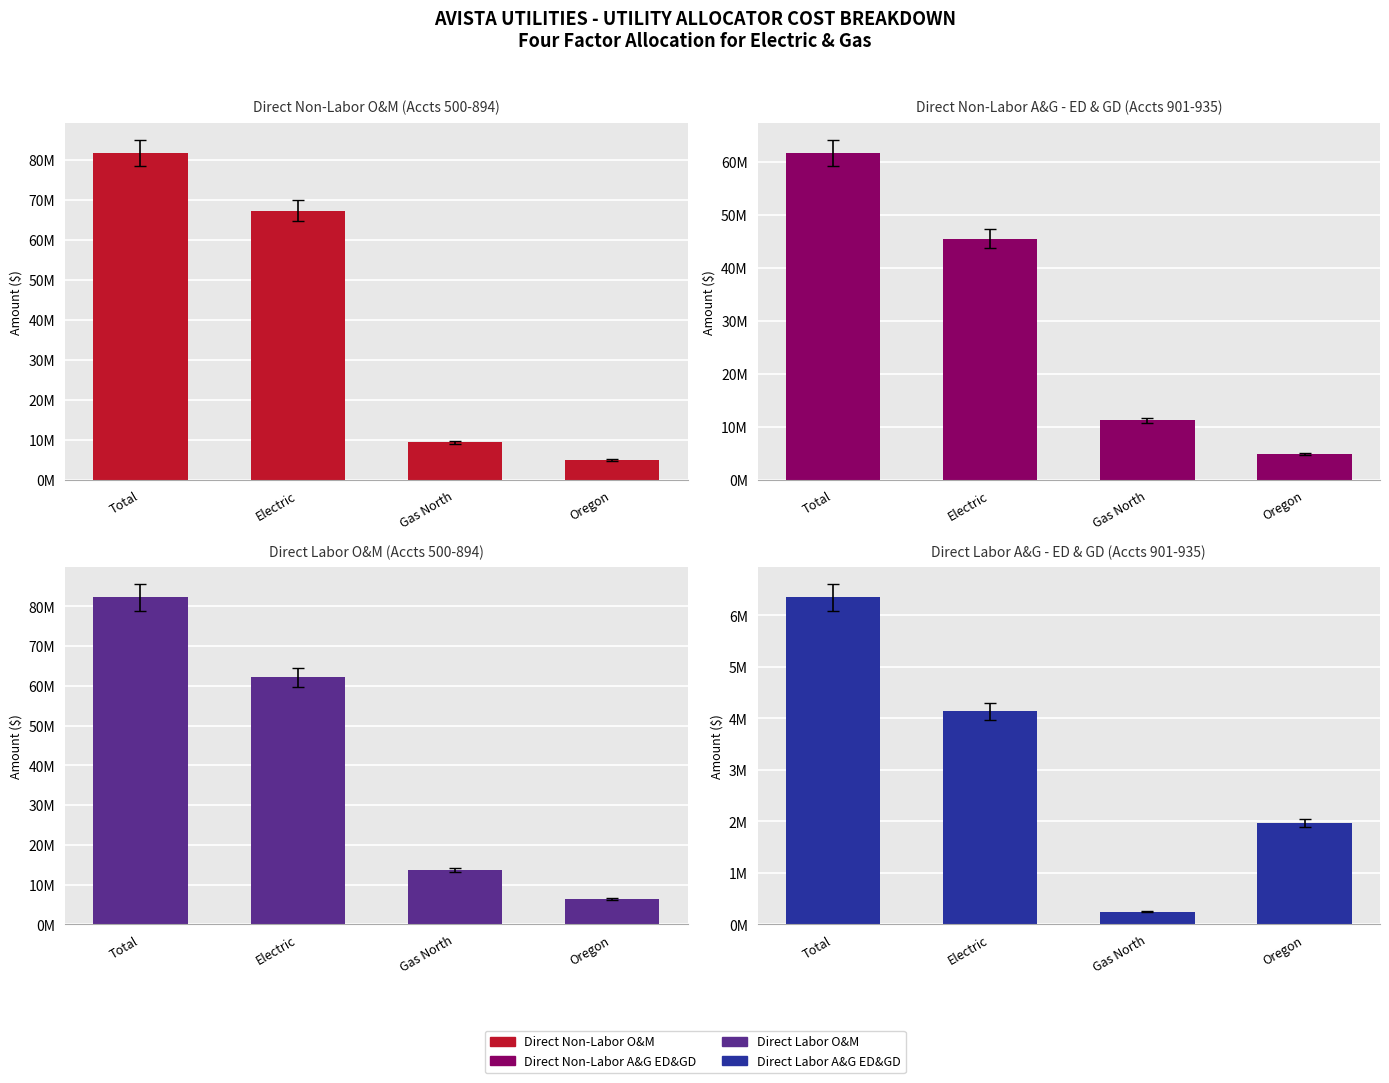

Reading left to right, list all the values displayed in this chart.

Direct Non-Labor O&M: Total=81799969	Electric=67386547	Gas North=9463569	Oregon=4949853
Direct Non-Labor A&G ED&GD: Total=61705364	Electric=45517009	Gas North=11244610	Oregon=4943745
Direct Labor O&M: Total=82226371	Electric=62127957	Gas North=13657790	Oregon=6440624
Direct Labor A&G ED&GD: Total=6344804	Electric=4132917	Gas North=243316	Oregon=1968571